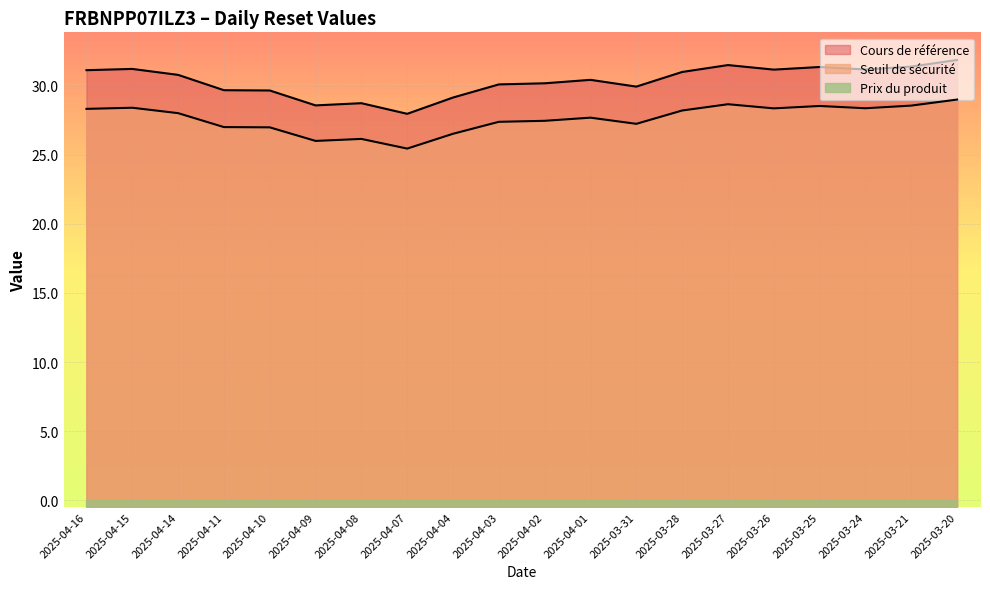

How many data points in Cours de référence are above 30?

13